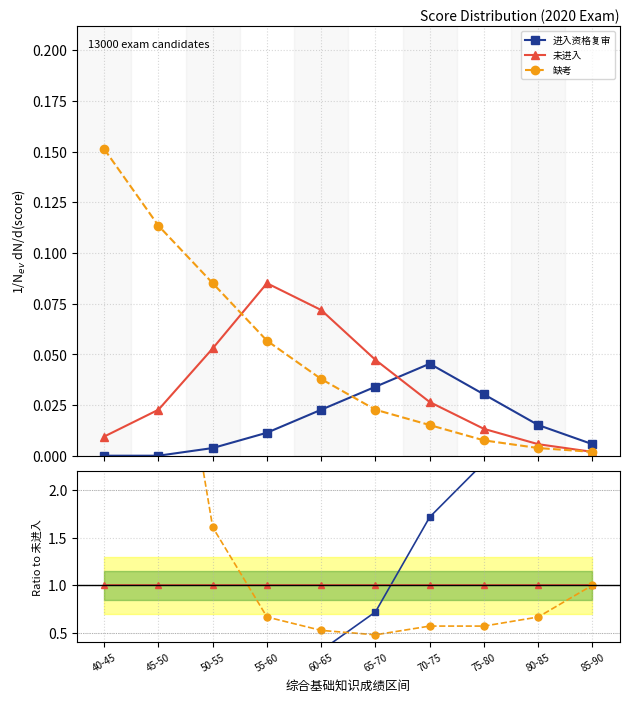

How many distinct data groups are displayed?

3